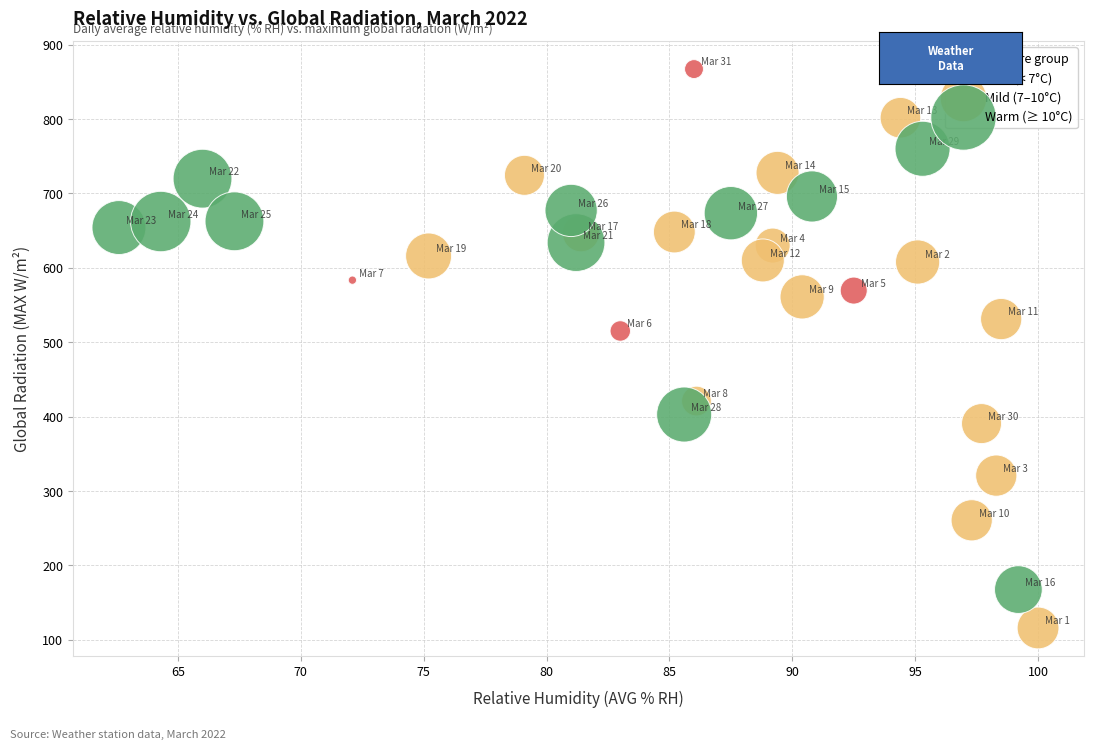

Which series has the largest Y range (max minus min)?

Mild (7–10°C)